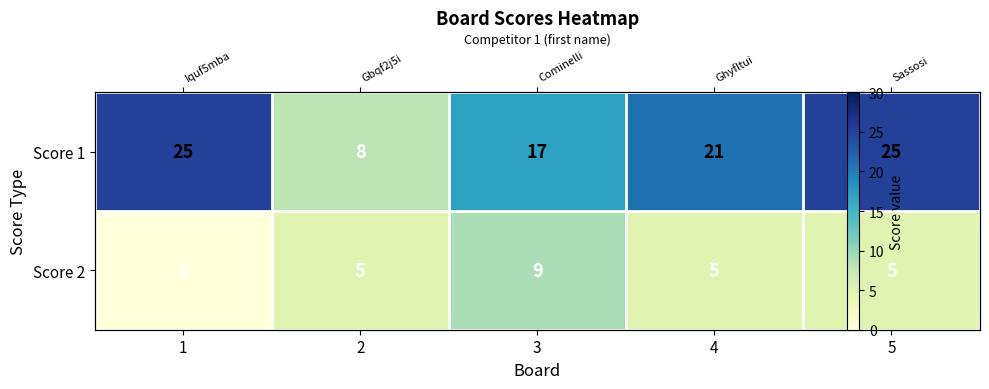

At 5, list the series in order from largest to smallest.

Score 1, Score 2